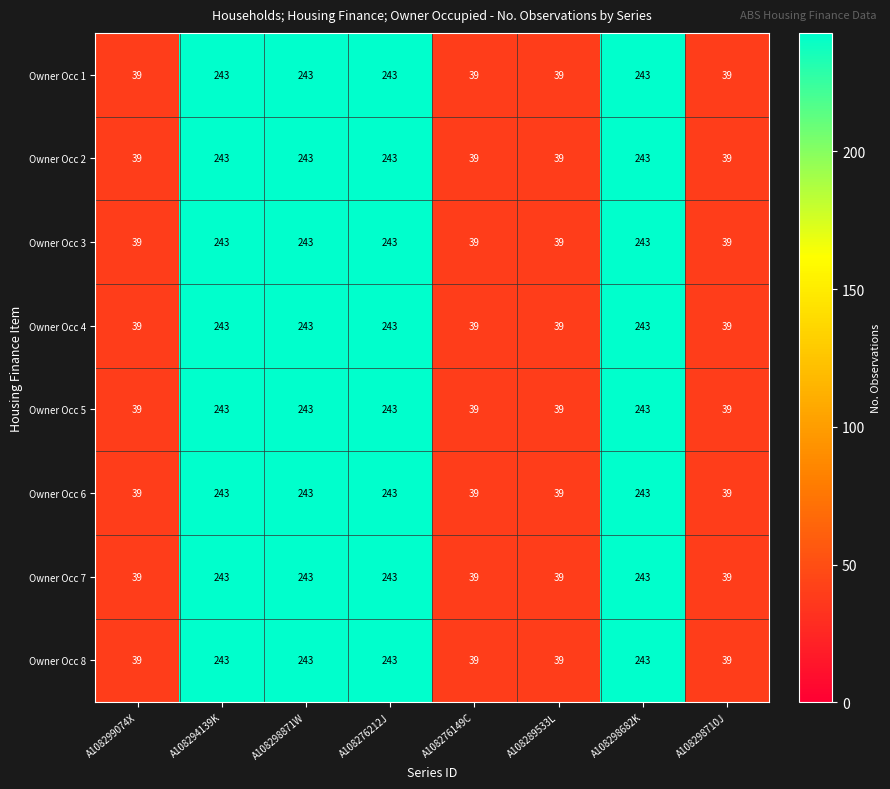

At how many categories does at least one series exceed 60?

4